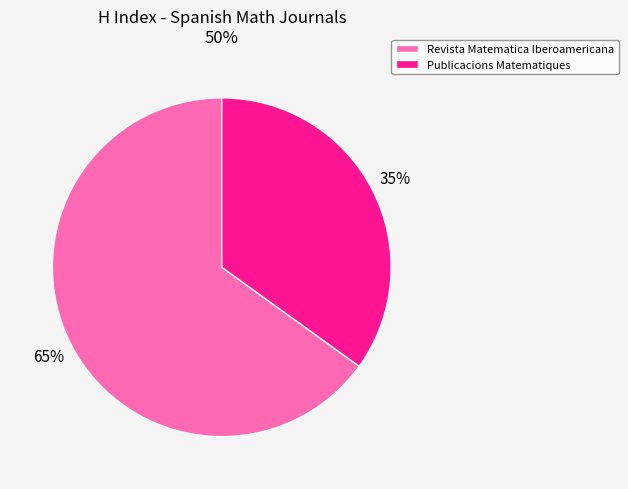

What is the smallest slice in the pie chart?

Publicacions Matematiques